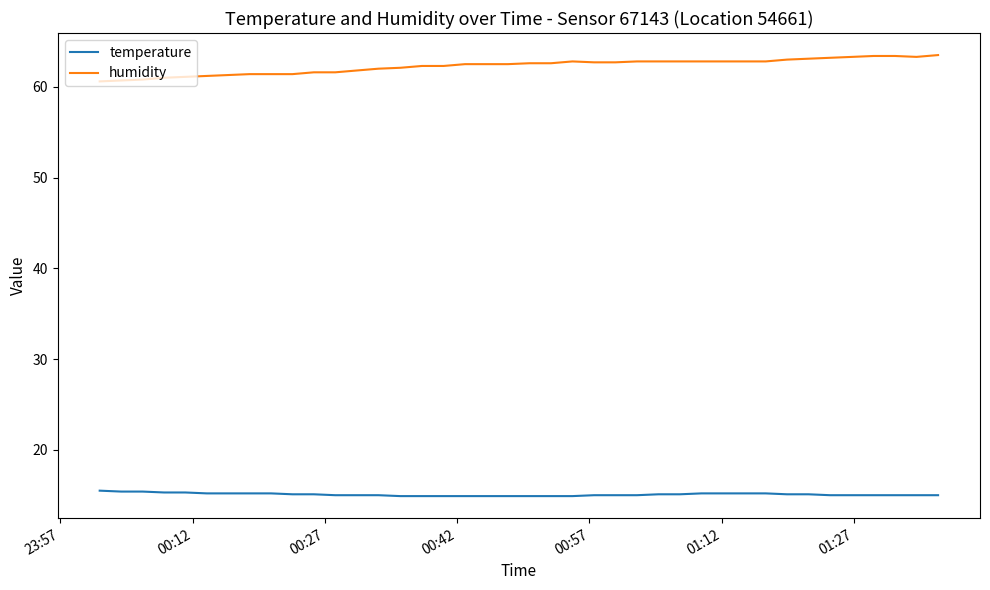

What is the smallest value displayed?

14.9